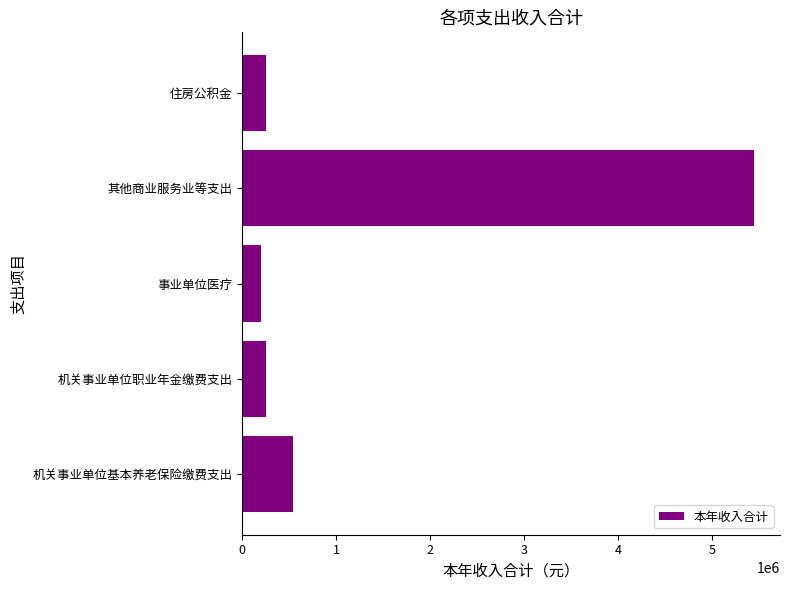

How many bars are there in total?

5